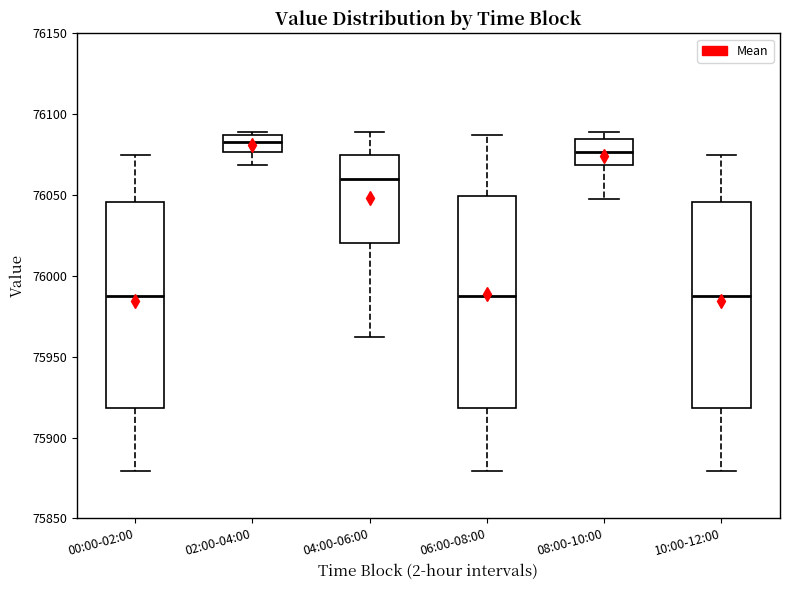

Reading left to right, transcribe this box plot: for each box, give where its median line is, the range the box spans, and where its two whiskers end, as read against the y-axis. The values are not printed on the chart, so give them approximately, as read against the axis.

00:00-02:00: median 75985, box 75920 to 76045, whiskers 75880 to 76075
02:00-04:00: median 76085 (inside the box), box 76075 to 76085, whiskers 76070 to 76090
04:00-06:00: median 76060, box 76020 to 76075, whiskers 75960 to 76090
06:00-08:00: median 75985, box 75920 to 76050, whiskers 75880 to 76085
08:00-10:00: median 76075, box 76070 to 76085, whiskers 76050 to 76090
10:00-12:00: median 75985, box 75920 to 76045, whiskers 75880 to 76075